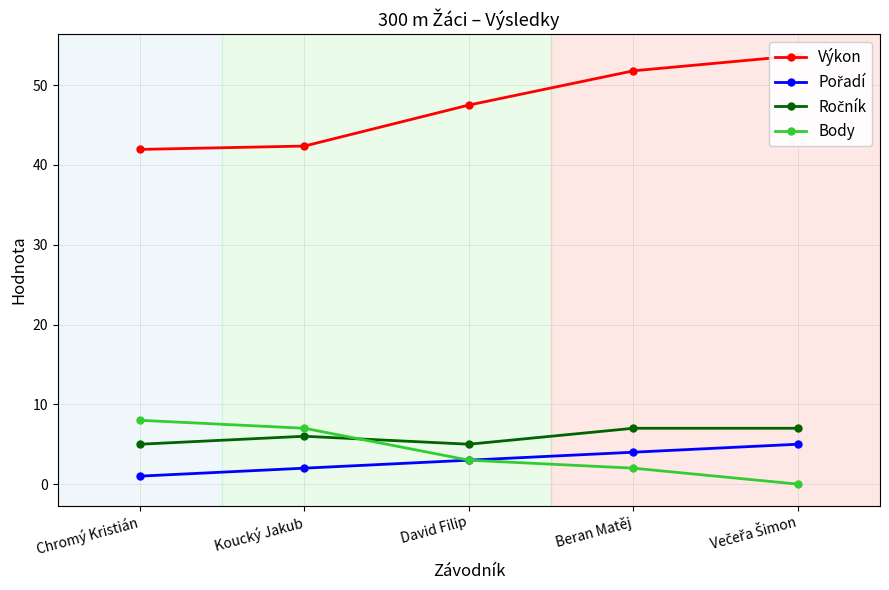

At which label is Ročník closest to 6?

Koucký Jakub